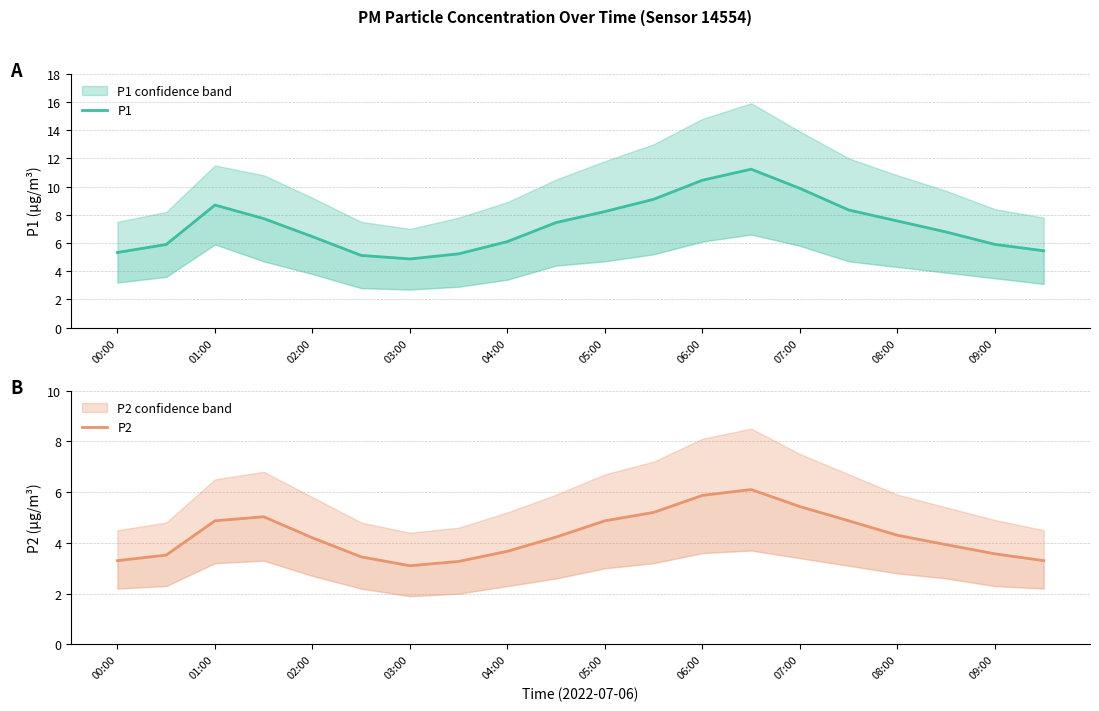

What is the maximum value for P2?

6.1